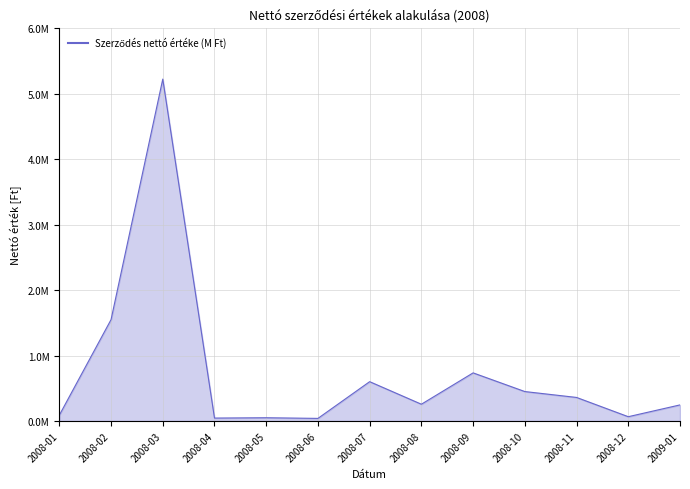

How many lines are shown in the chart?

1